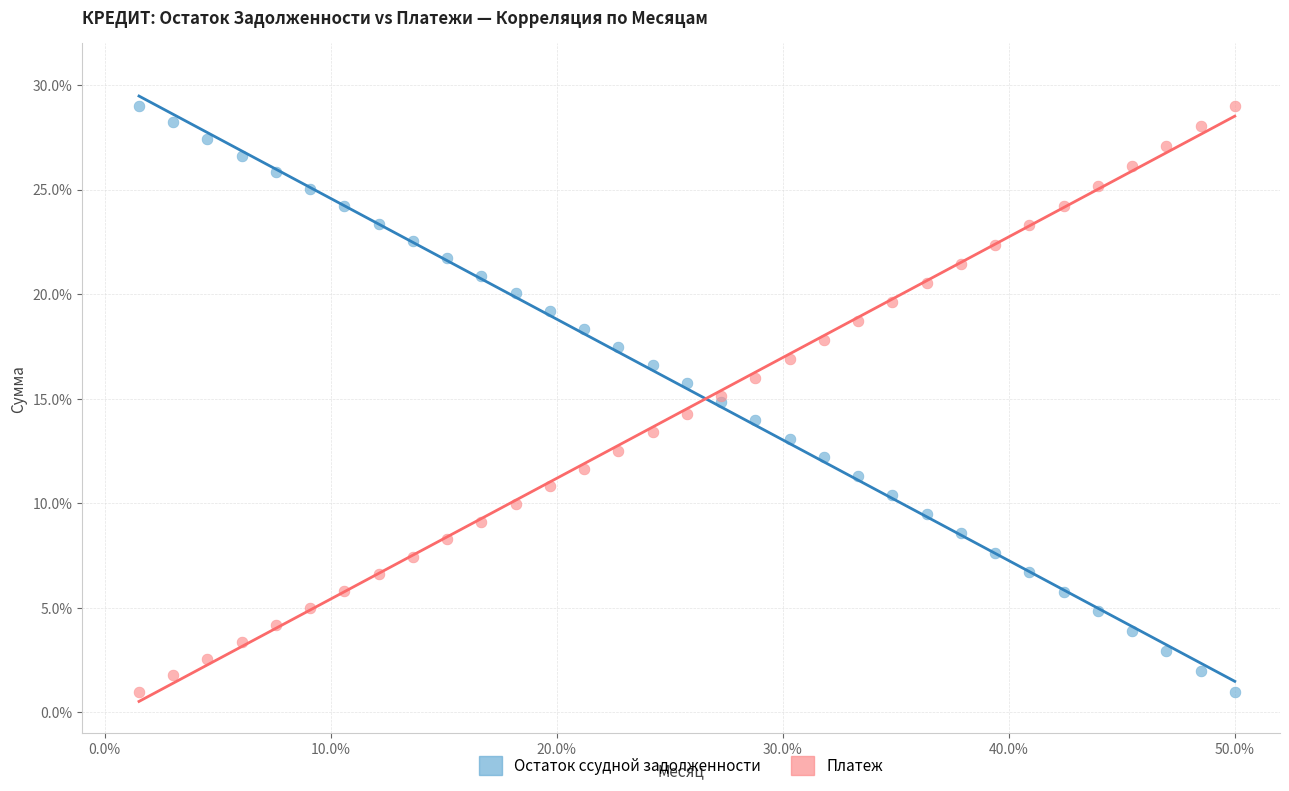

What is the X range (max minus min) for the scatter plot?

48.5